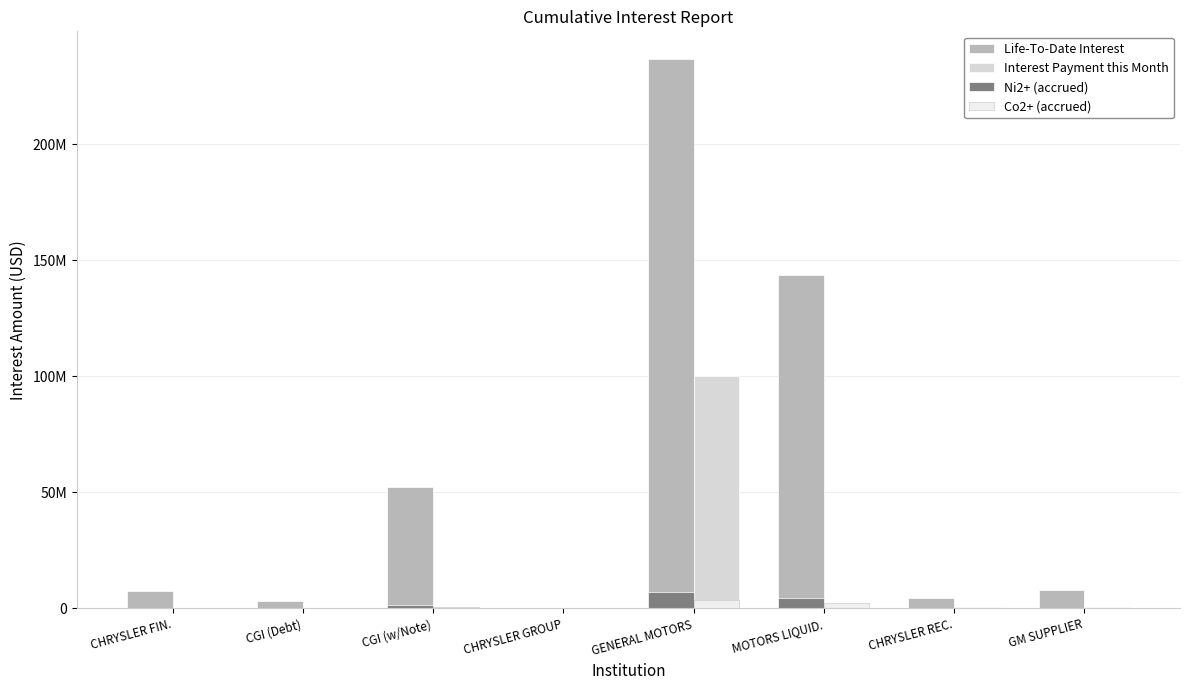

What are all the series names shown in the legend?

Life-To-Date Interest, Interest Payment this Month, Ni2+ (accrued), Co2+ (accrued)